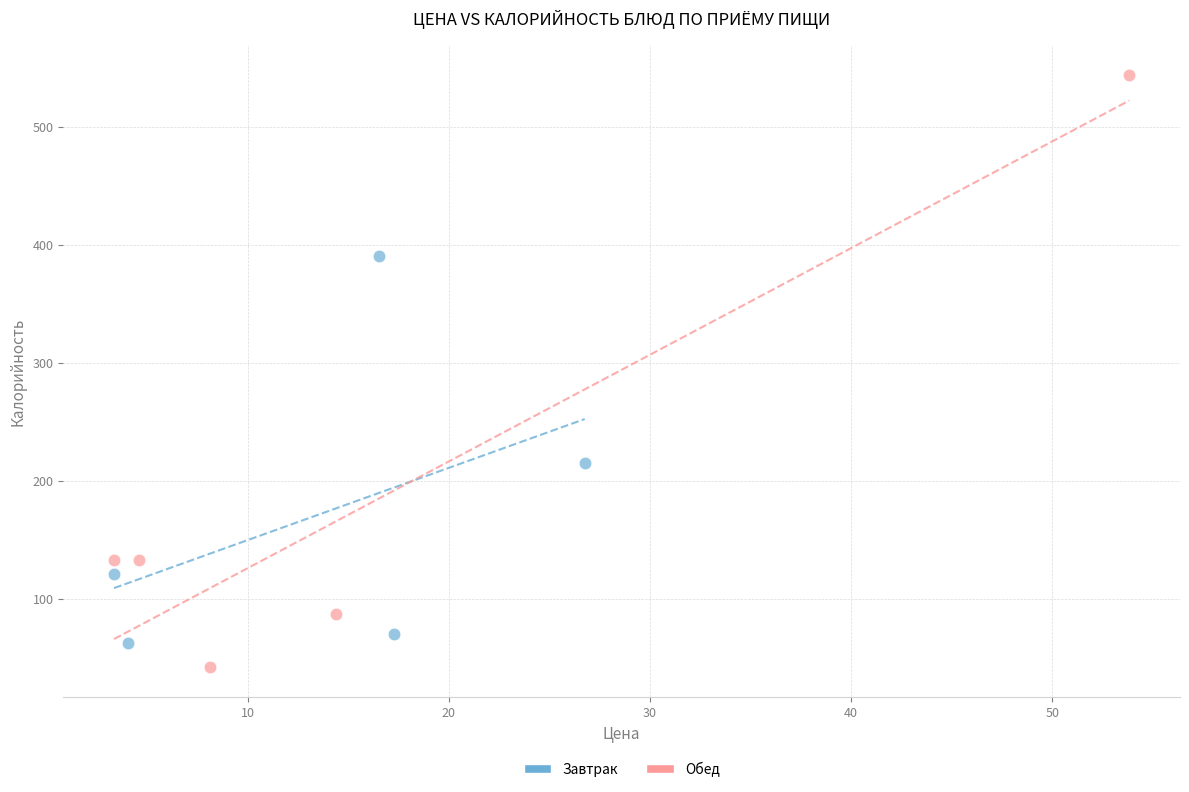

Which series has the widest spread of Y values?

Обед